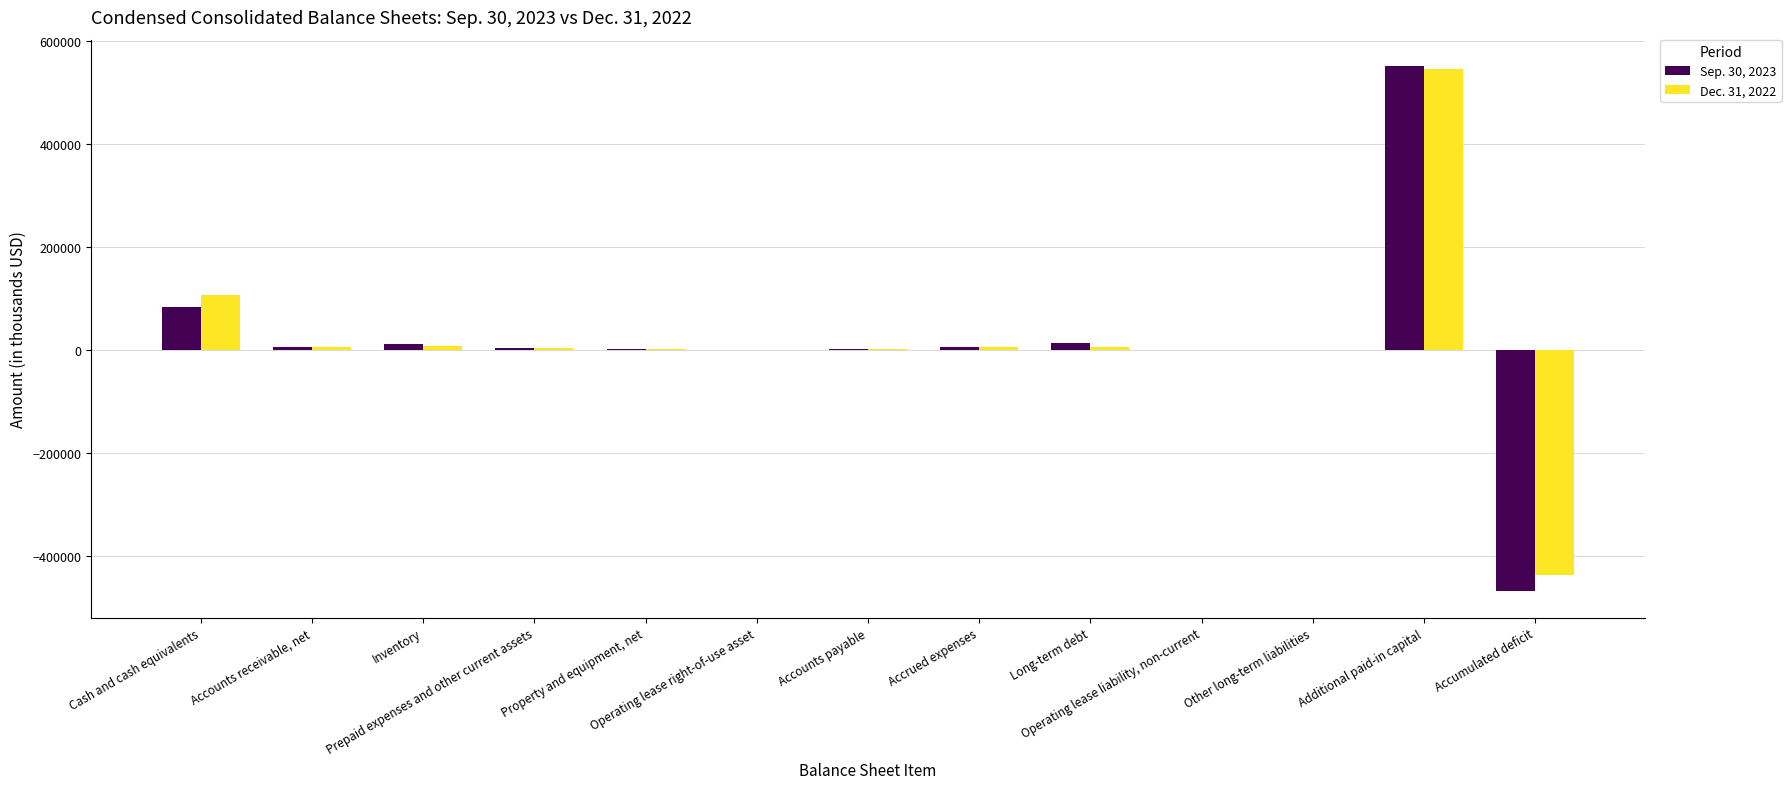

What is the highest value of the Sep. 30, 2023 series?

551045